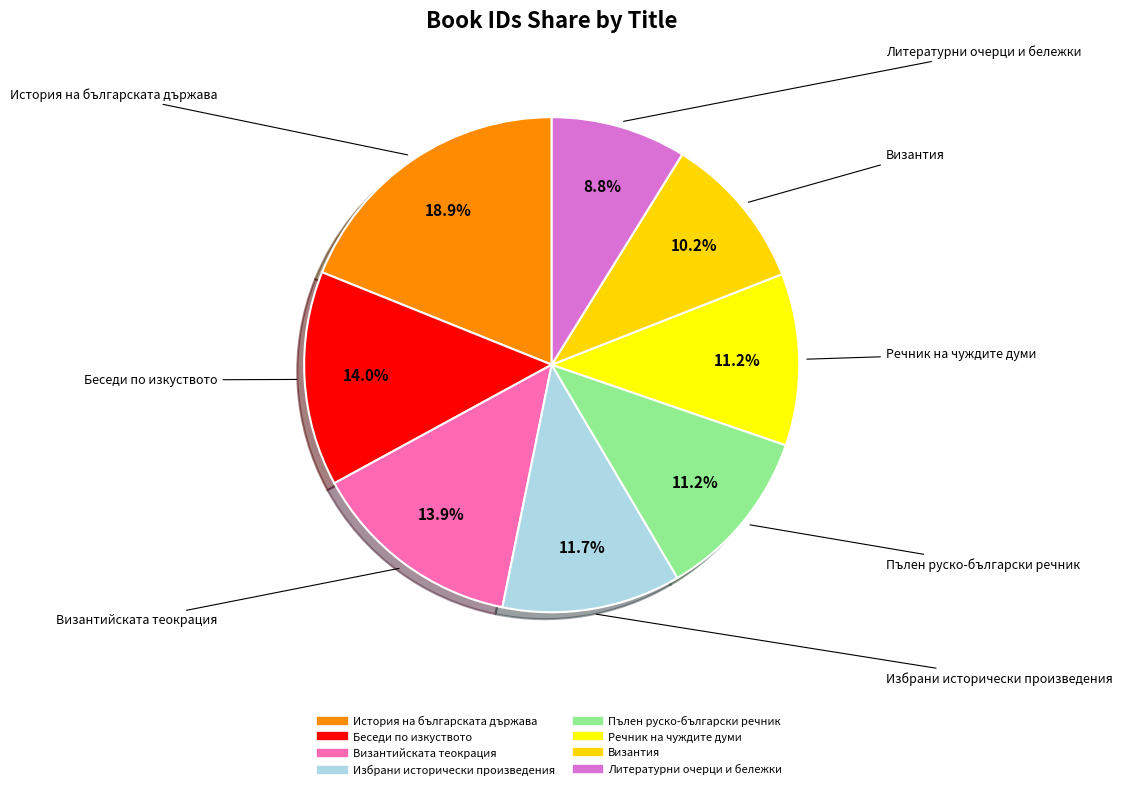

Count the number of slices in the pie.

8